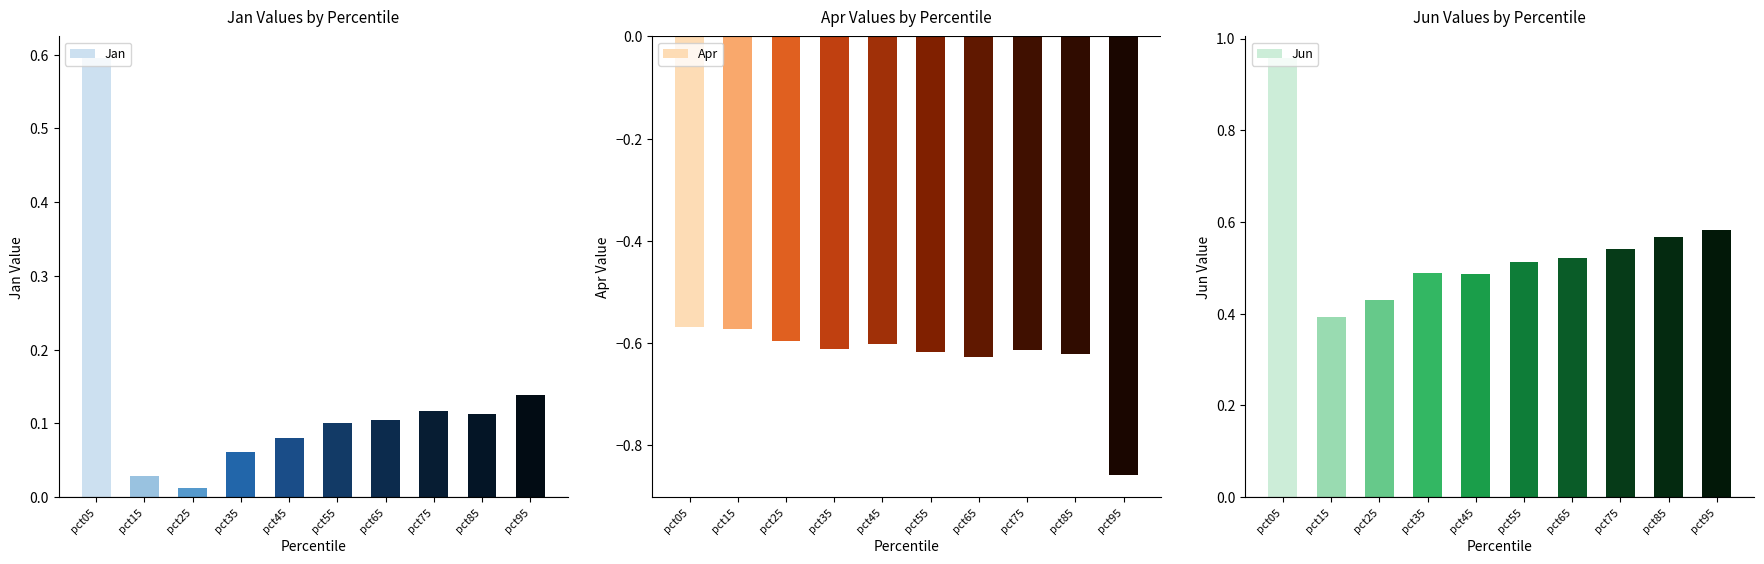

The Apr series shows -0.6 at pct55. True or false?

True